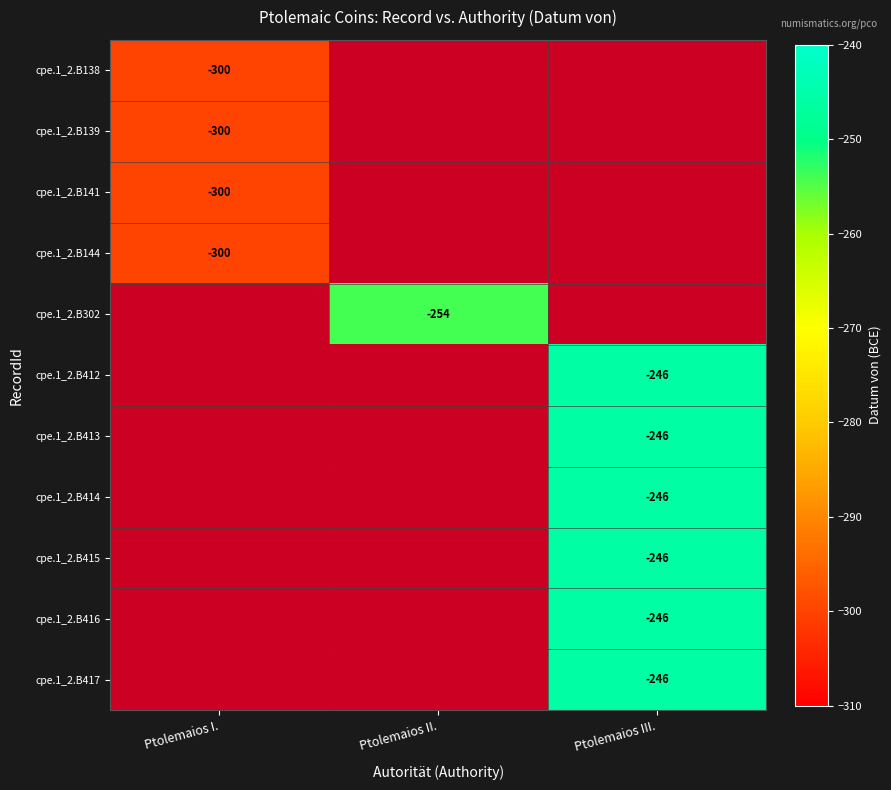

True or false: cpe.1_2.B141 has a value of -510 at Ptolemaios I..

False